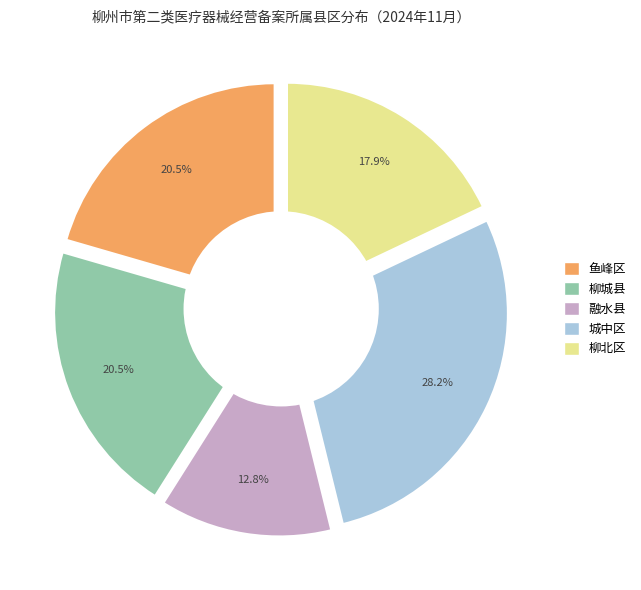

Does any single category account for the majority?

No